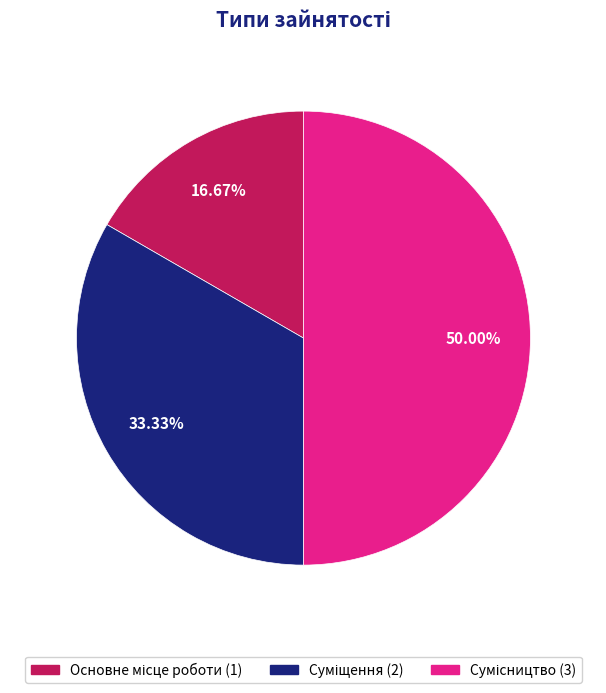

Count the number of slices in the pie.

3